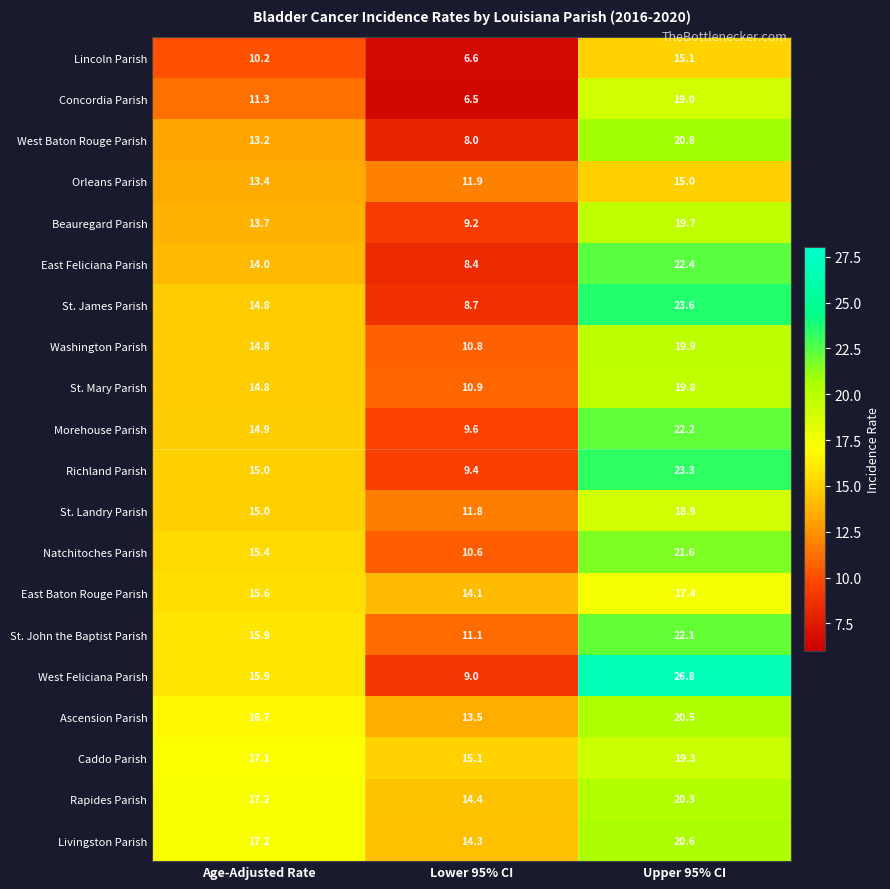

At how many categories does at least one series exceed 6?

3